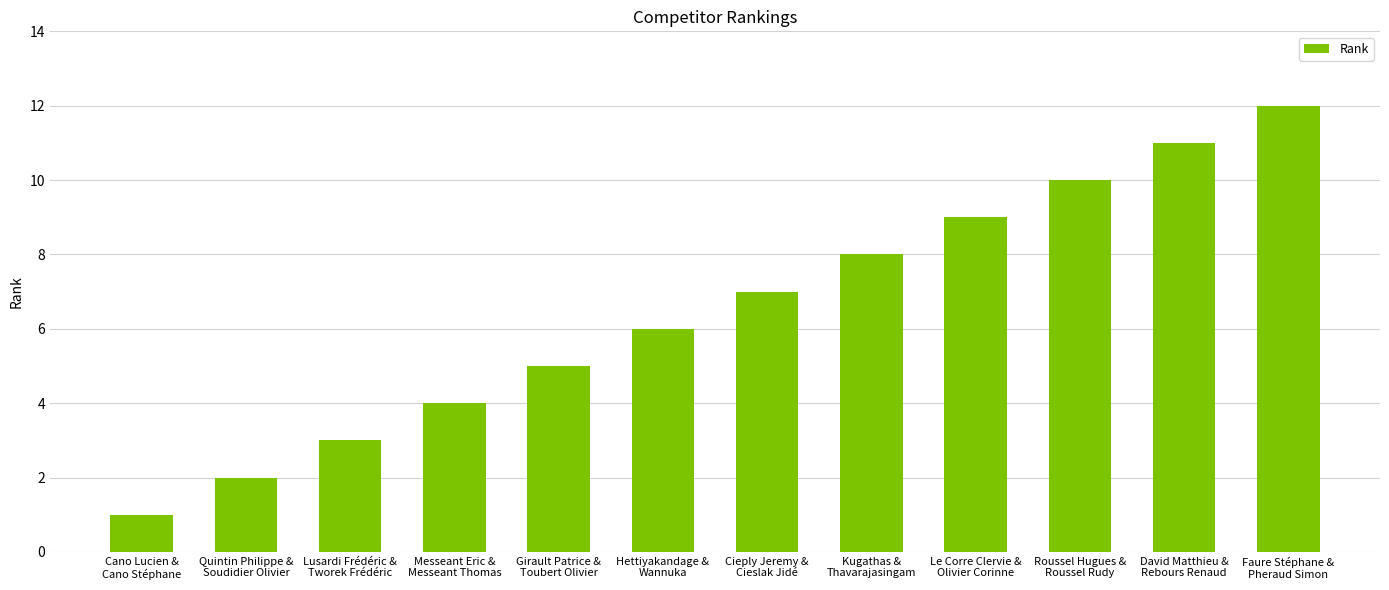

Is it true that the value at Messeant Eric &
Messeant Thomas is 4?

True